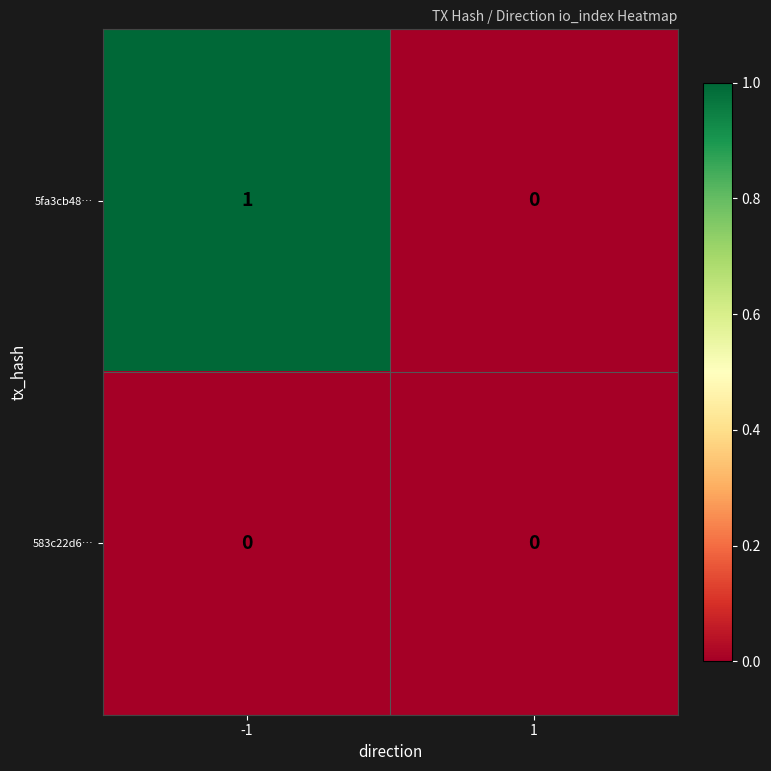

List the series in order of their overall mean, highest first.

5fa3cb48…, 583c22d6…